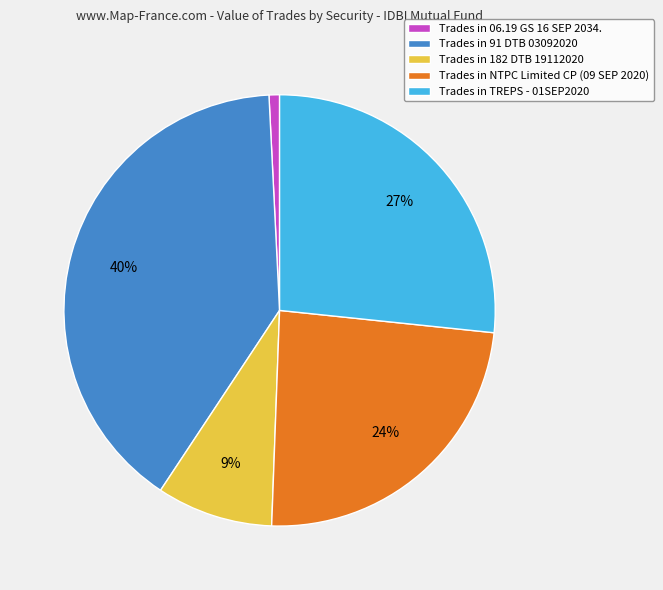

Is there any slice that represents more than half of the pie?

No